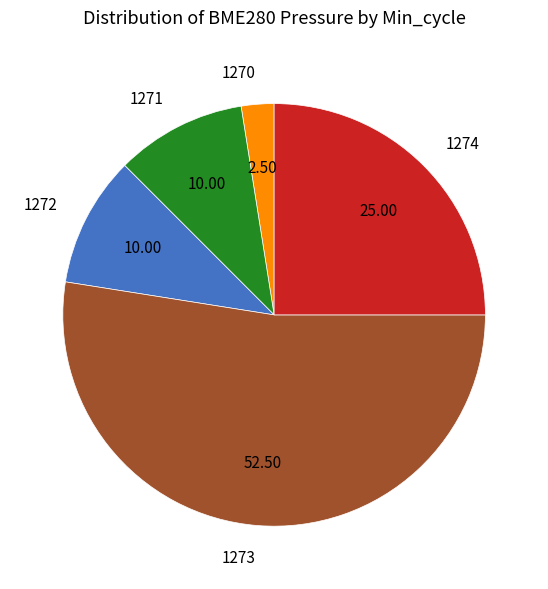

Which has a higher value, 1274 or 1272?

1274